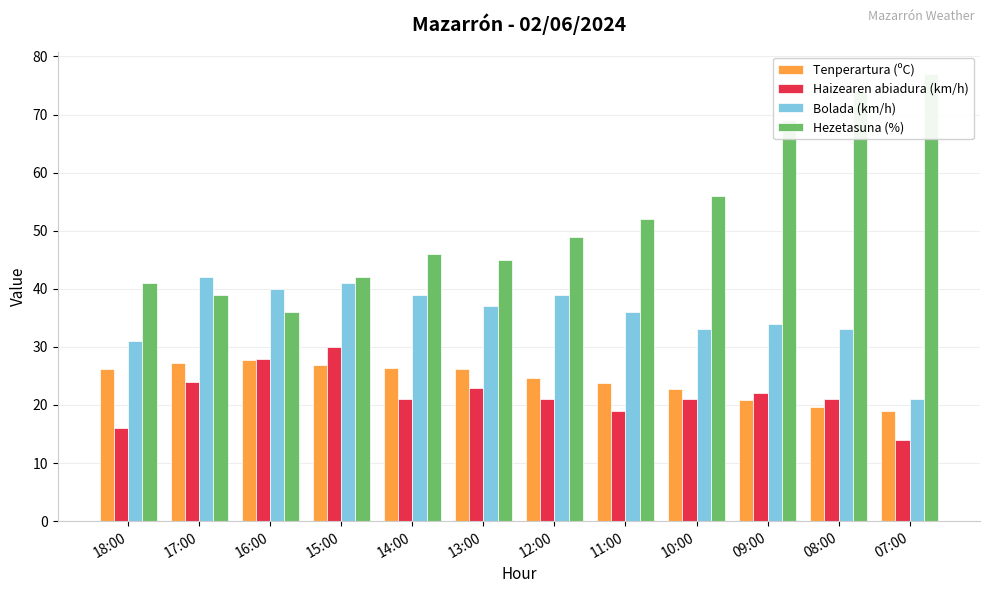

Are the bars grouped side by side (vs. stacked)?

Yes